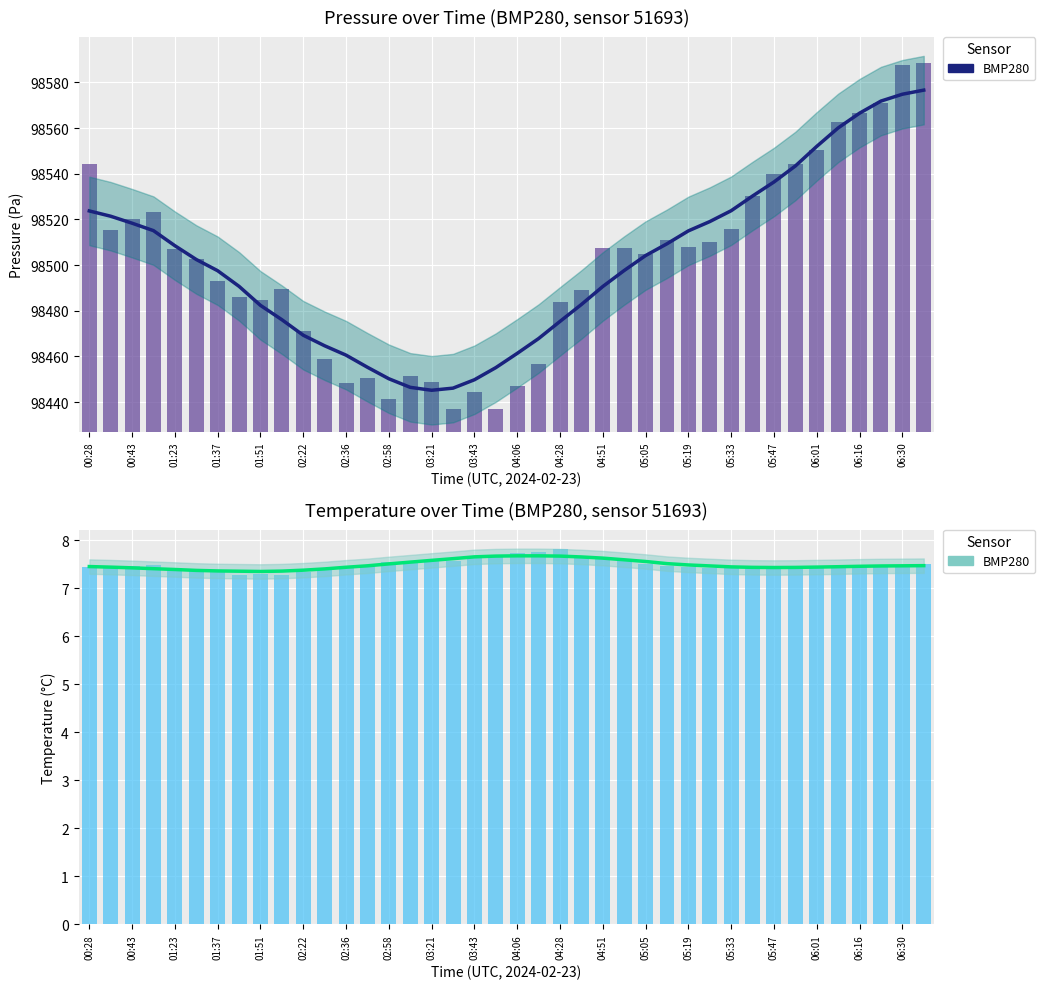

How many groups of bars are there?

40